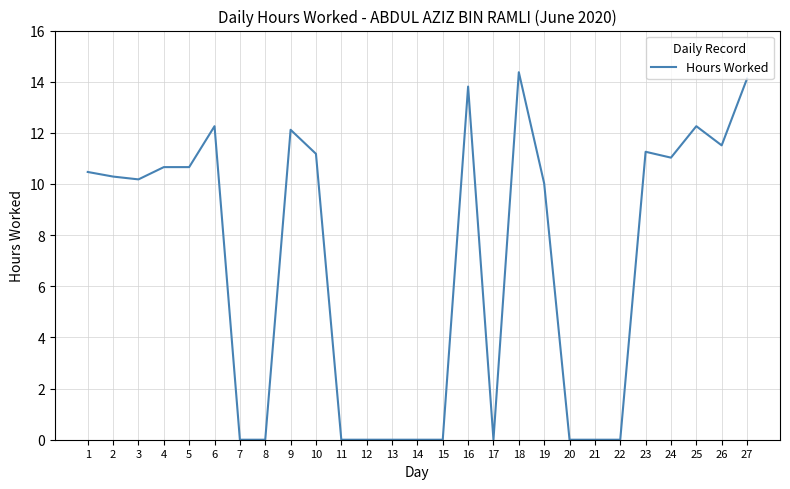

Reading right to left, transcribe all the data shown in this chart.

14.1	11.5	12.3	11.0	11.3	0.0	0.0	0.0	10.0	14.4	0.0	13.8	0.0	0.0	0.0	0.0	0.0	11.2	12.1	0.0	0.0	12.3	10.7	10.7	10.2	10.3	10.5